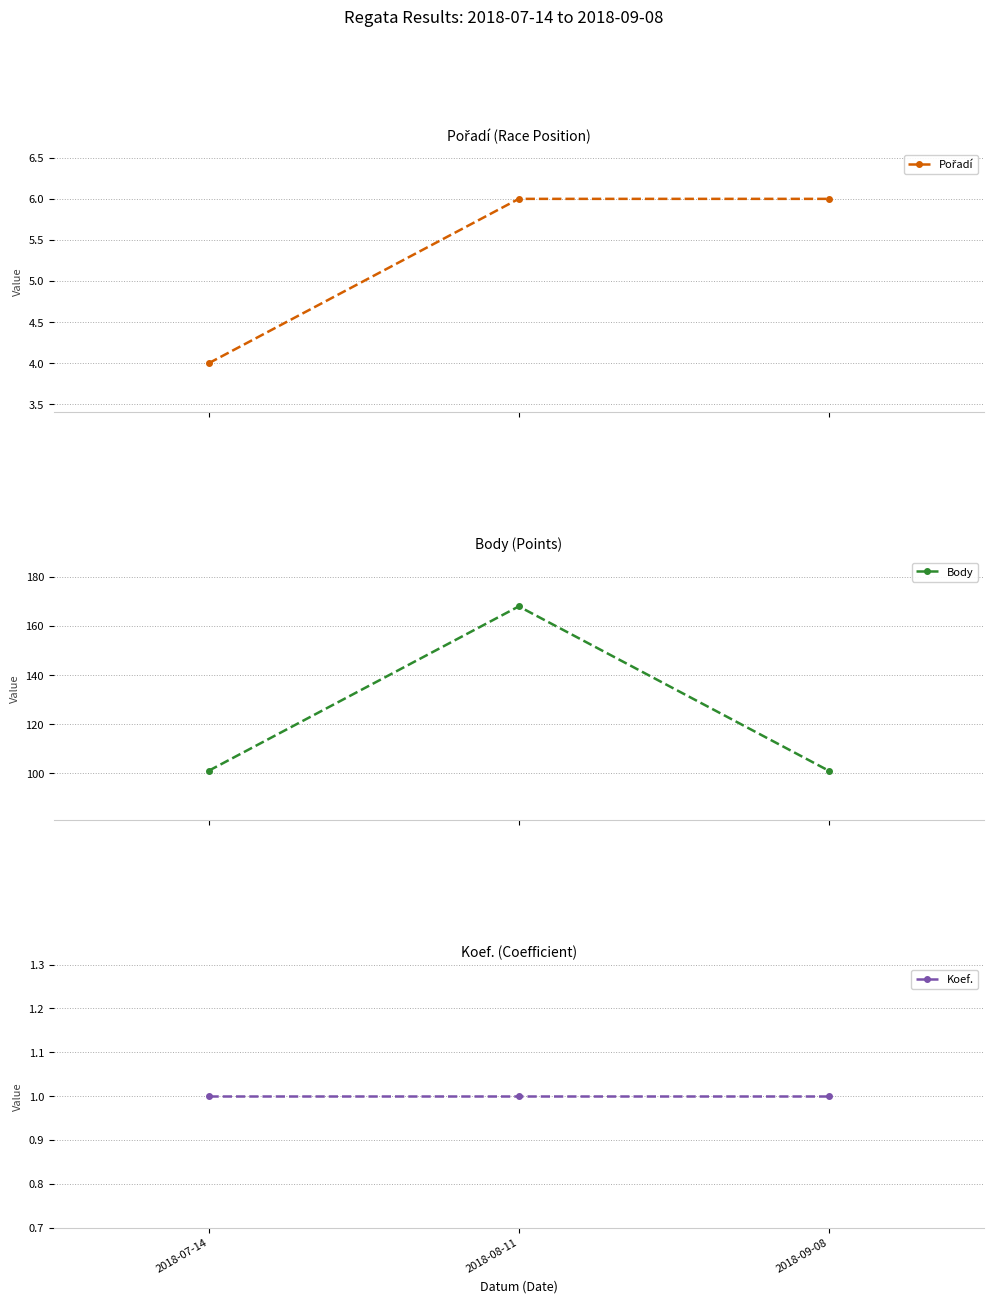

What is the sum of all Pořadí values?

16